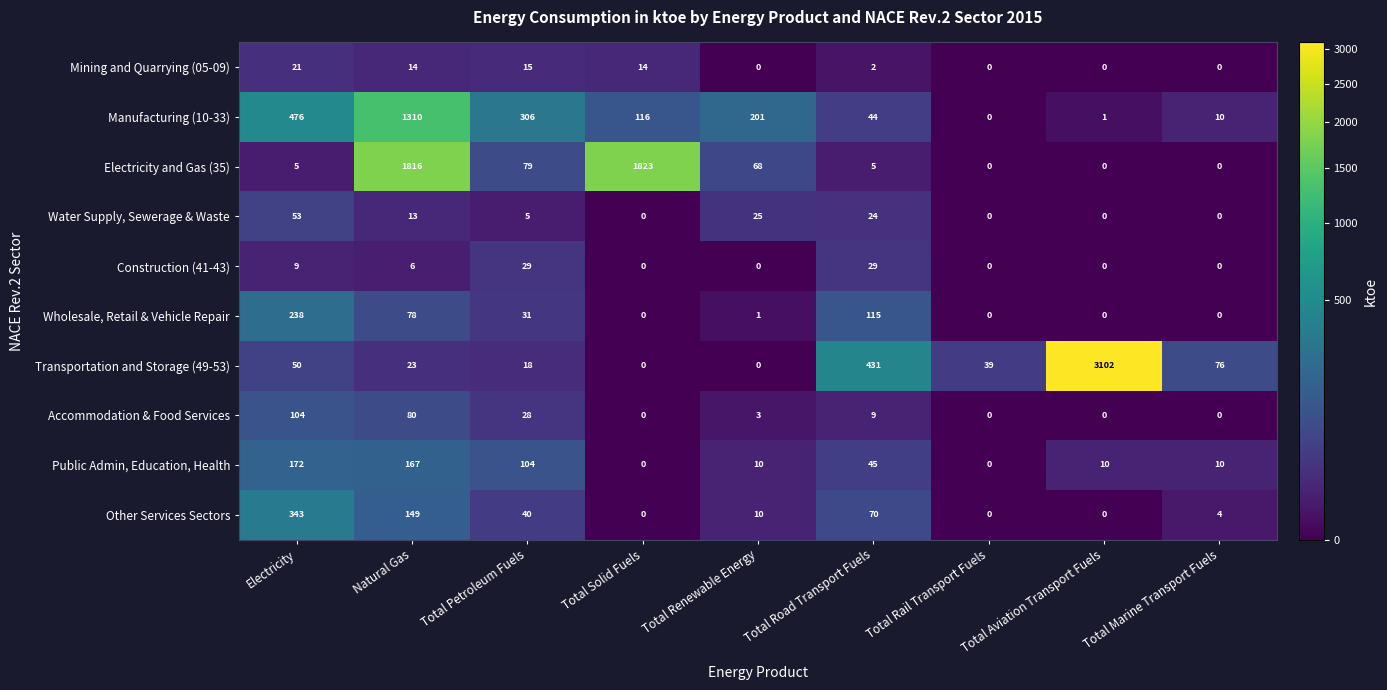

Which series has the largest range (max minus min)?

Transportation and Storage (49-53)